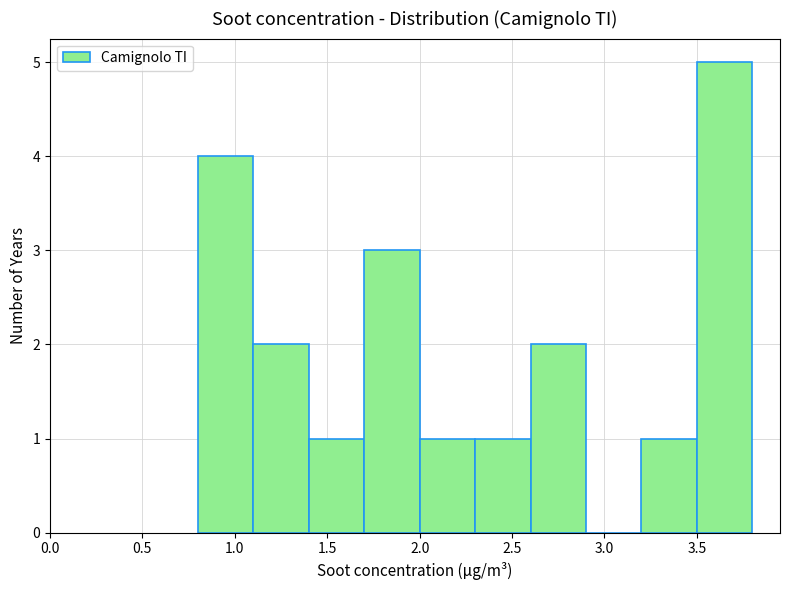

Reading left to right, transcribe this chart: for each bar, give the range it covers on the x-axis and its height. The values are not printed on the chart, so give them approximately, as read against the axis.

0.8 to 1.1: 4
1.1 to 1.4: 2
1.4 to 1.7: 1
1.7 to 2.0: 3
2.0 to 2.3: 1
2.3 to 2.6: 1
2.6 to 2.9: 2
2.9 to 3.2: 0
3.2 to 3.5: 1
3.5 to 3.8: 5